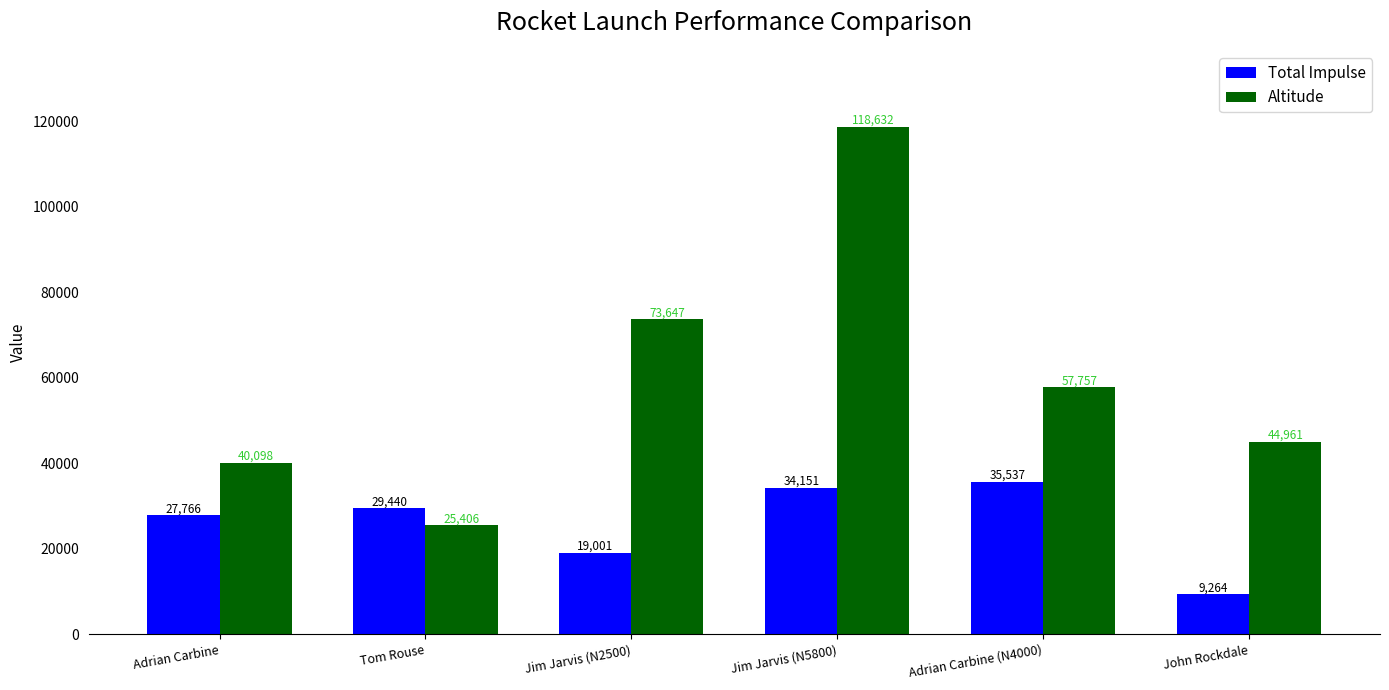

Is it true that Total Impulse equals 27766 at Adrian Carbine?

True